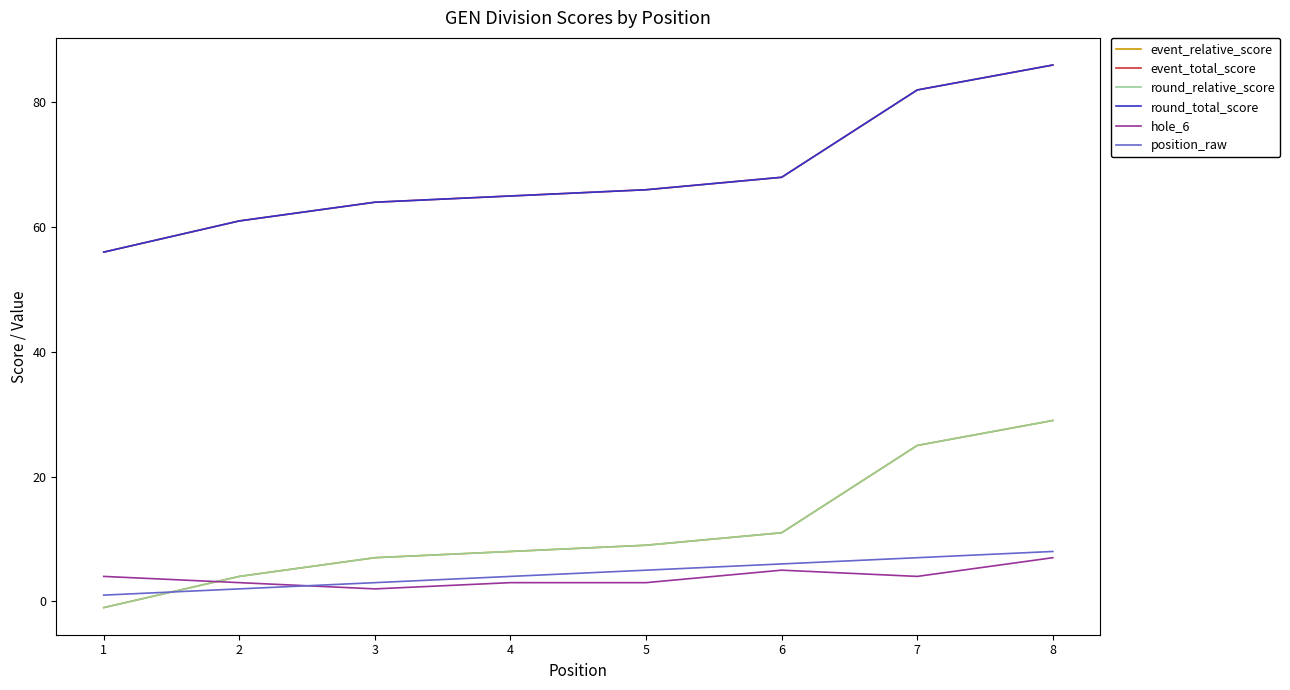

Does the chart have visible grid lines?

No